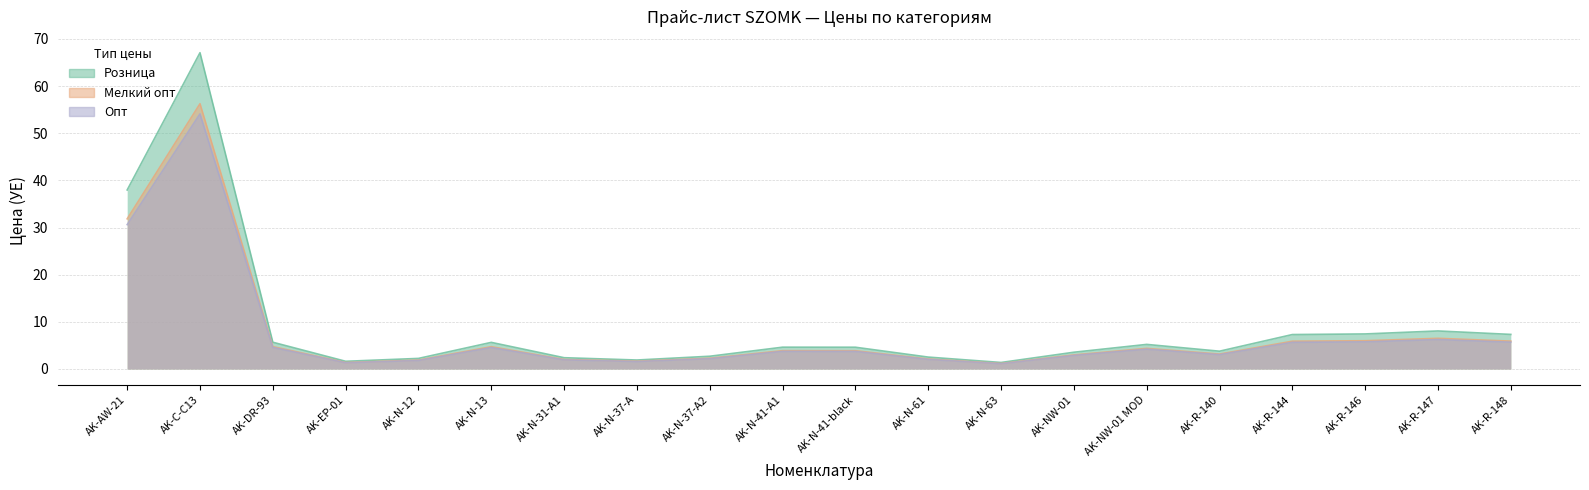

How many series are shown in this chart?

3